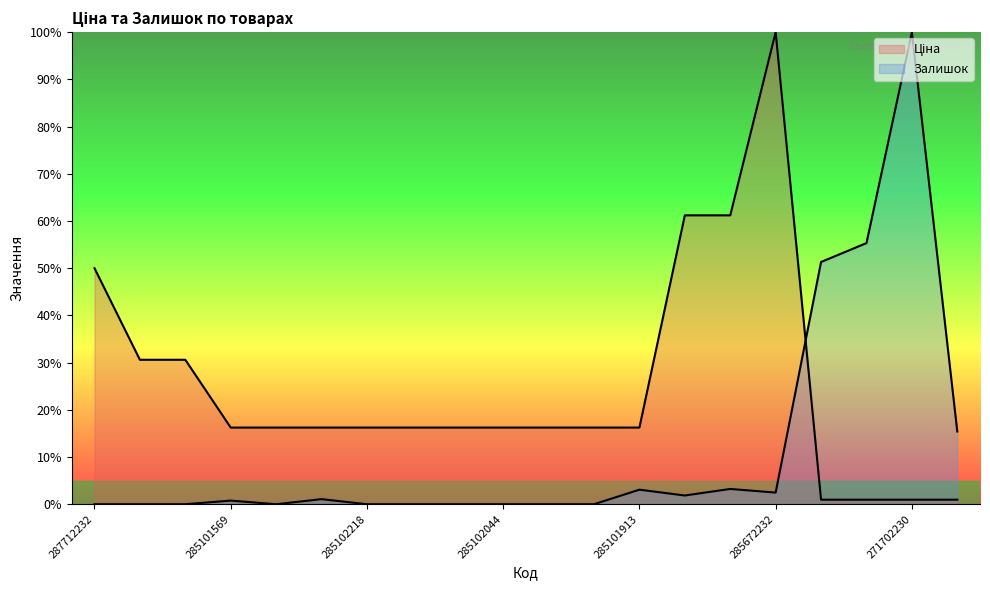

At which label is Ціна closest to 50?

287712232